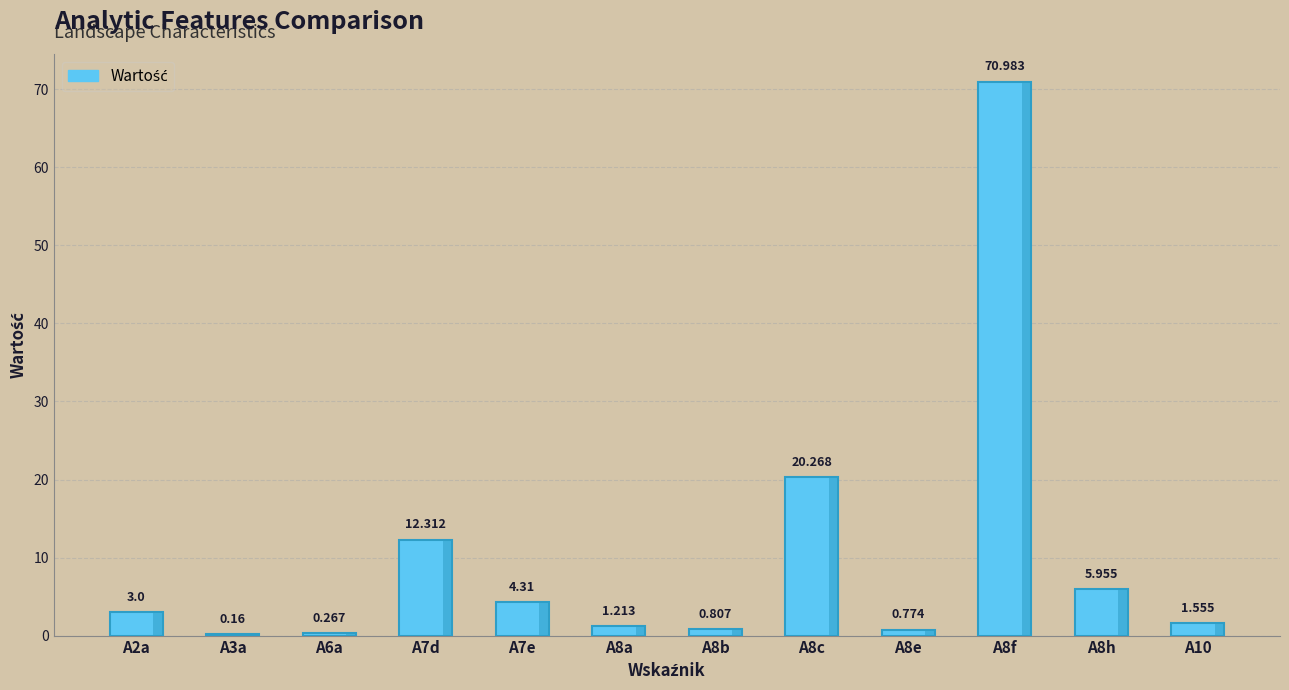

What position from the right is A8f?

3